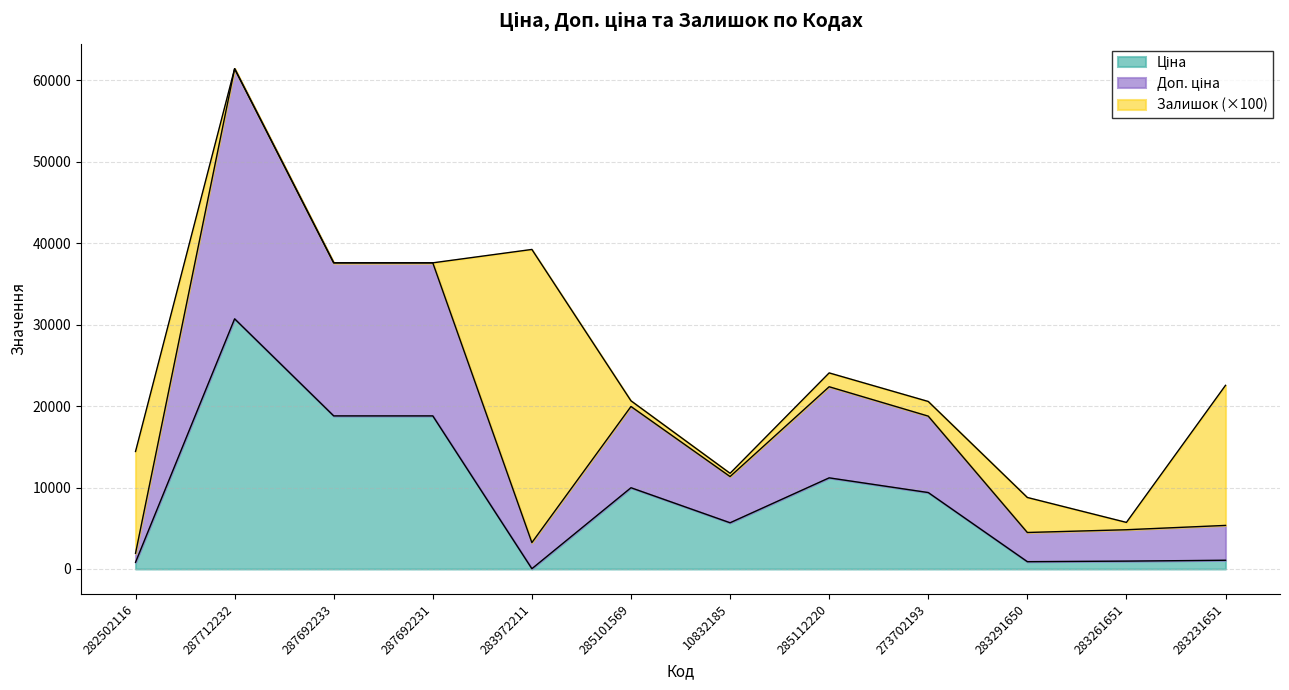

What is the average value of the Ціна series?

9025.9